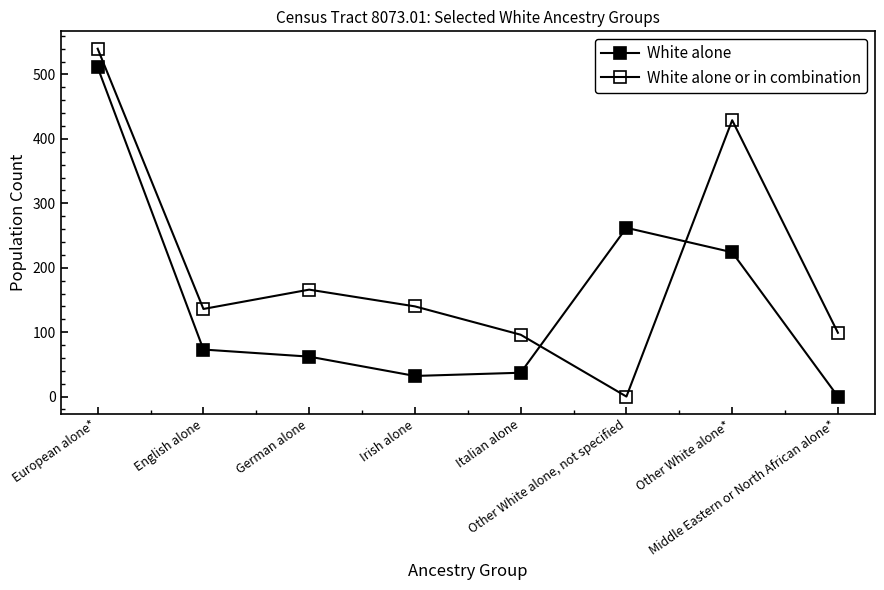

Between English alone and Other White alone*, which series saw the biggest shift?

White alone or in combination